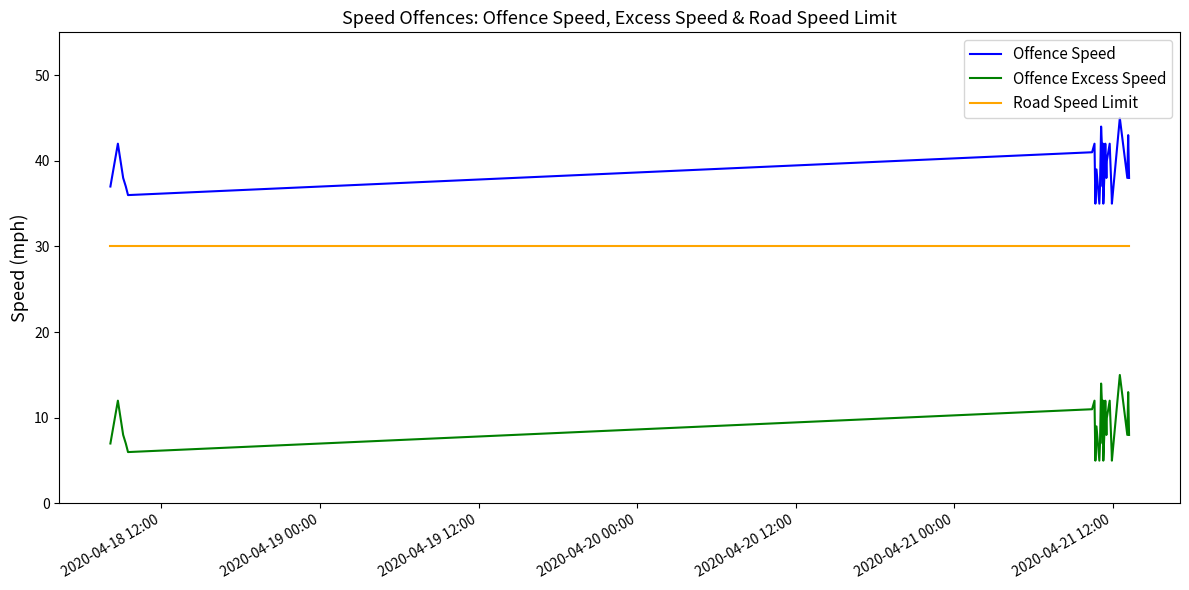

True or false: Offence Speed and Road Speed Limit intersect in this chart.

False